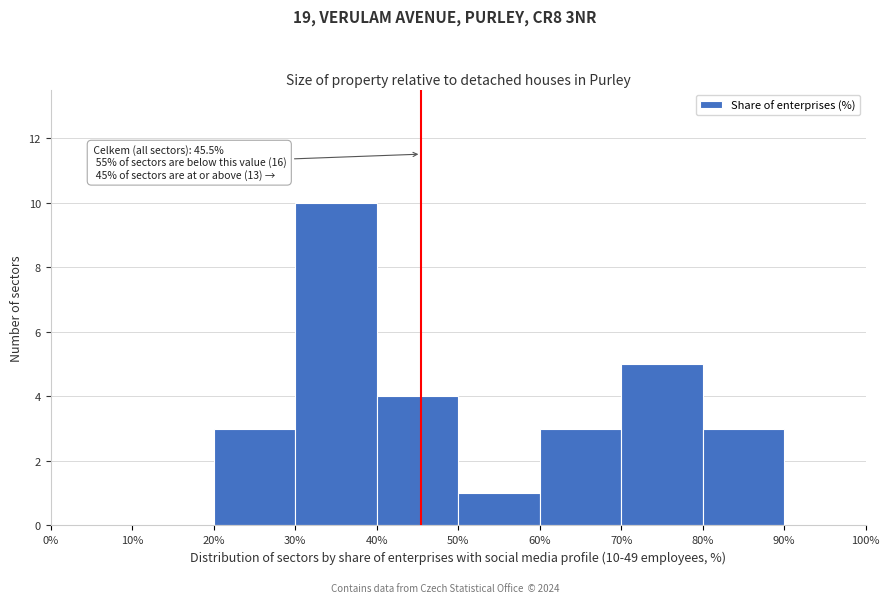

Over which range of the x-axis is the bar tallest?

30% to 40%